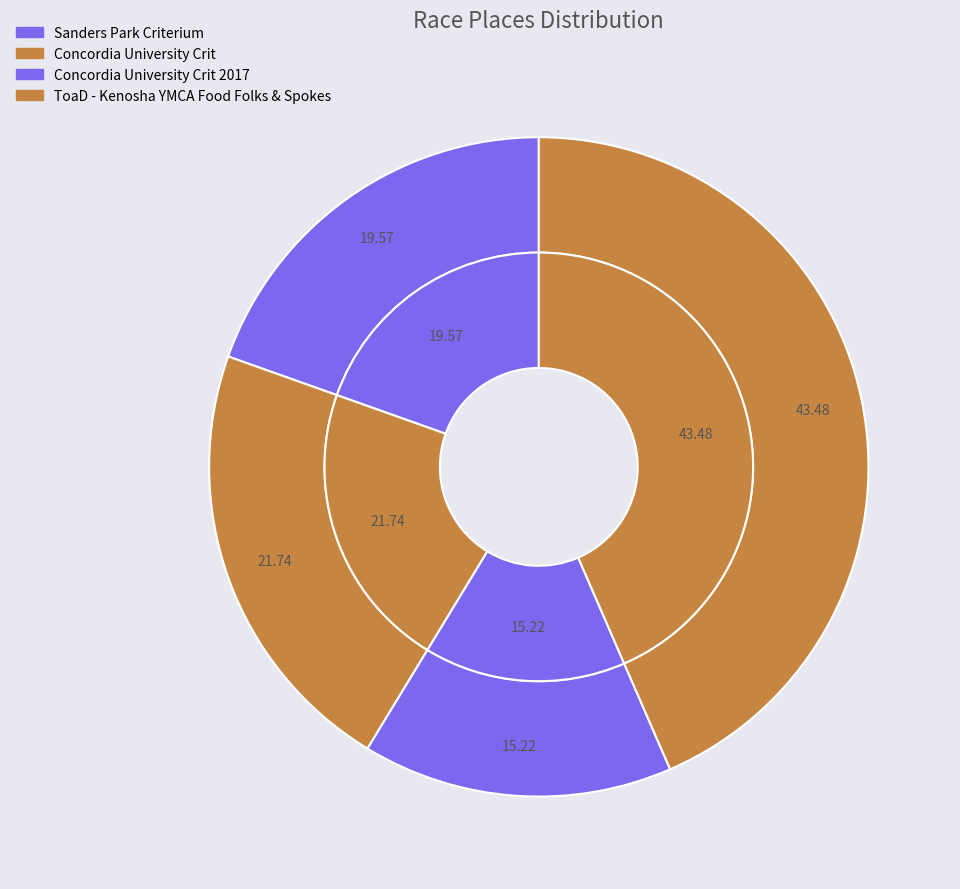

Is the sum of Sanders Park Criterium and Concordia University Crit greater than half?

No